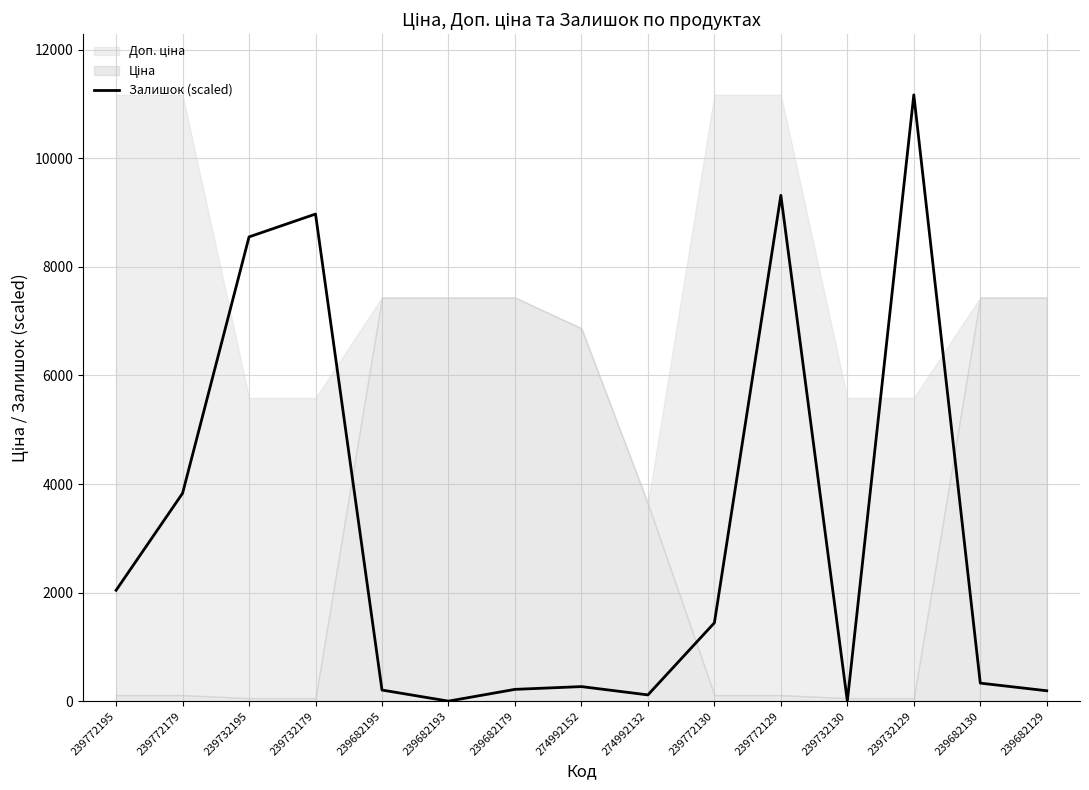

Is it true that the value at 239732179 is 8973.5?

True